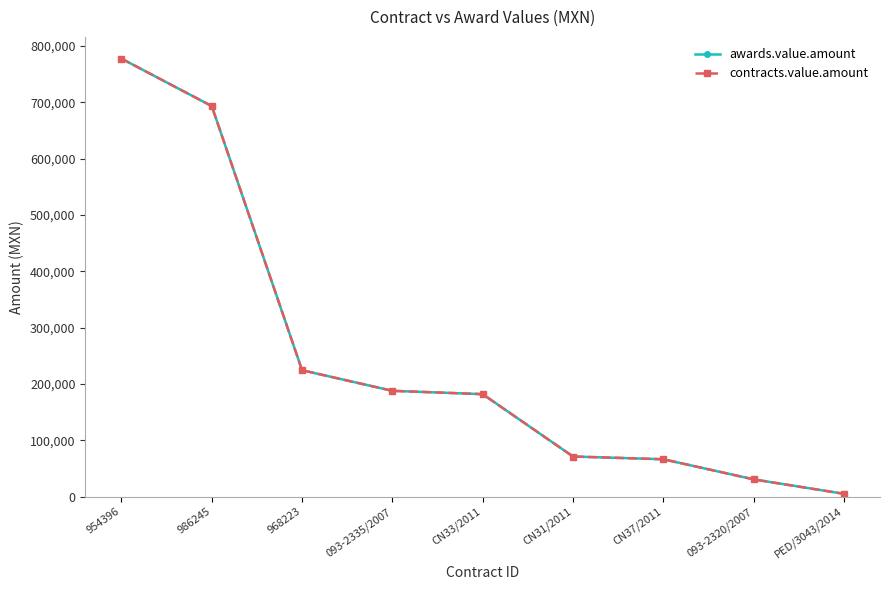

Is this an area chart (filled region under the line)?

No